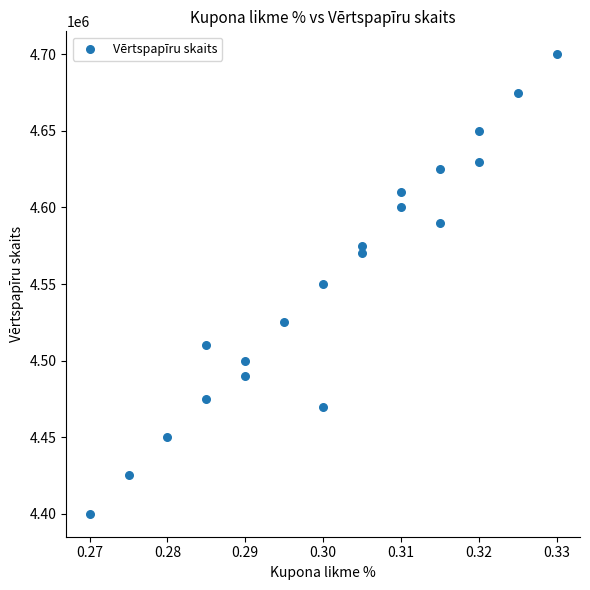

What is the range of Y values (max minus min)?

300000